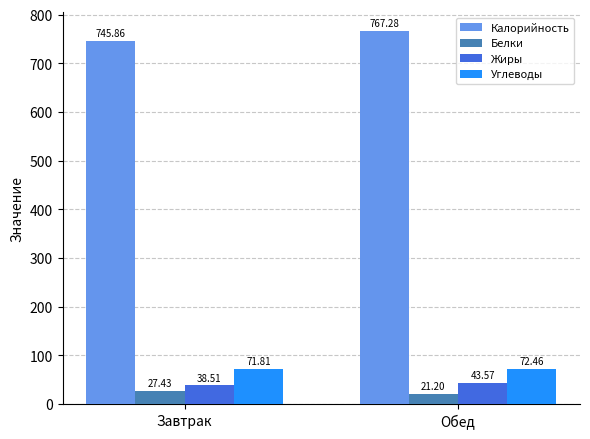

What is the approximate value of Калорийность at Обед?

767.3